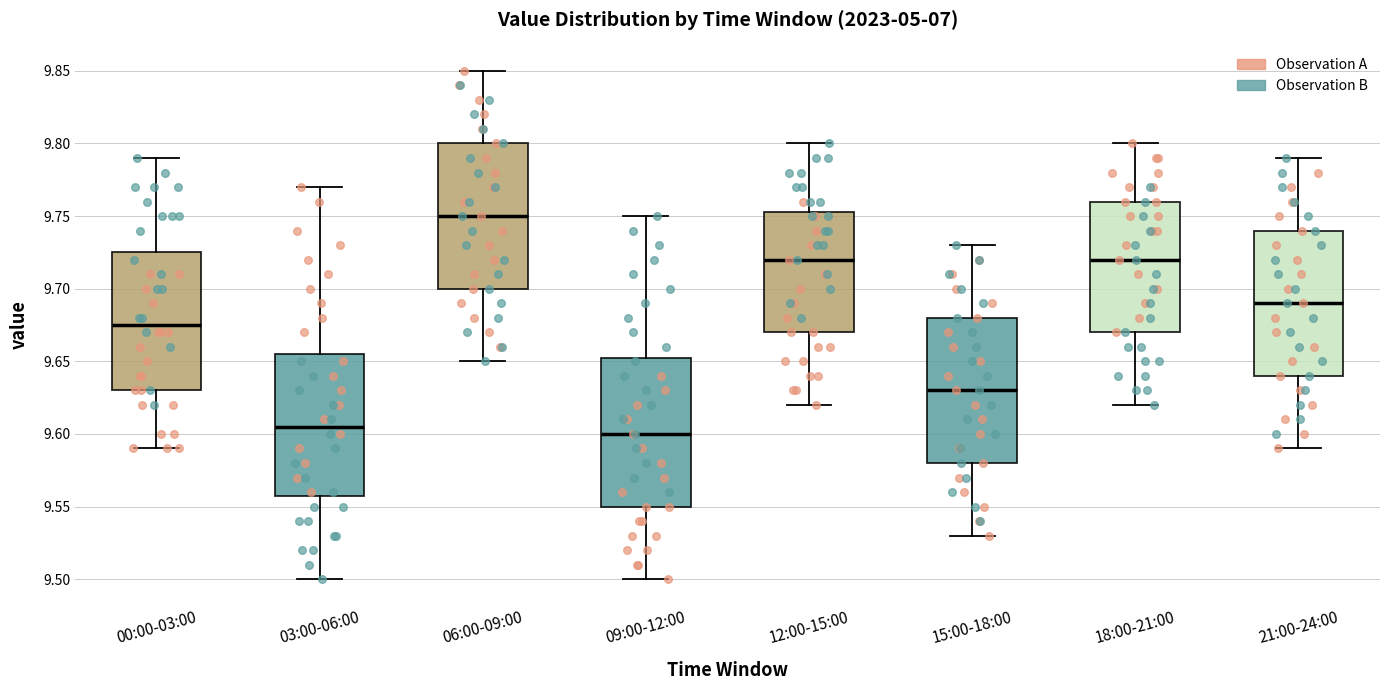

Where is the lower edge of the box for 12:00-15:00 on the y-axis? The values are not printed on the chart, so give them approximately, as read against the axis.

9.670